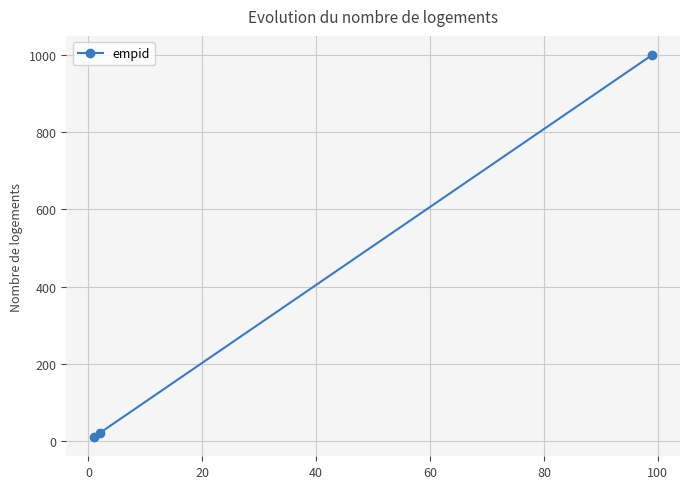

What is the greatest value displayed?

999